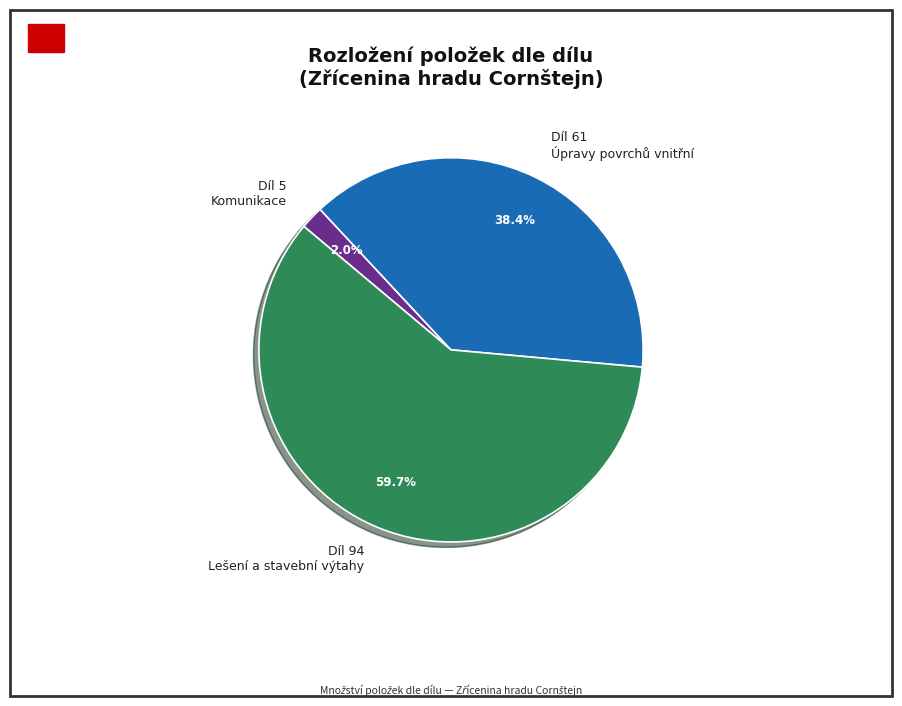

Is it true that Díl 5 Komunikace is 2% of the pie?

True